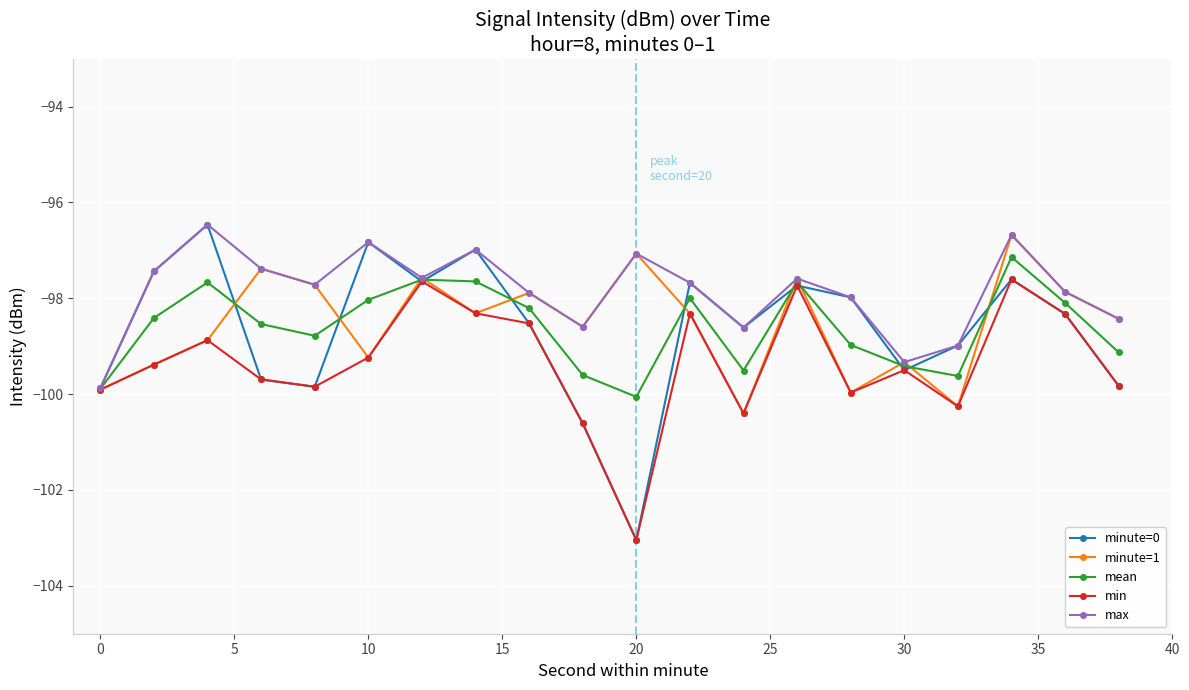

What is the value of the min point at the 5th from the left?

-99.8